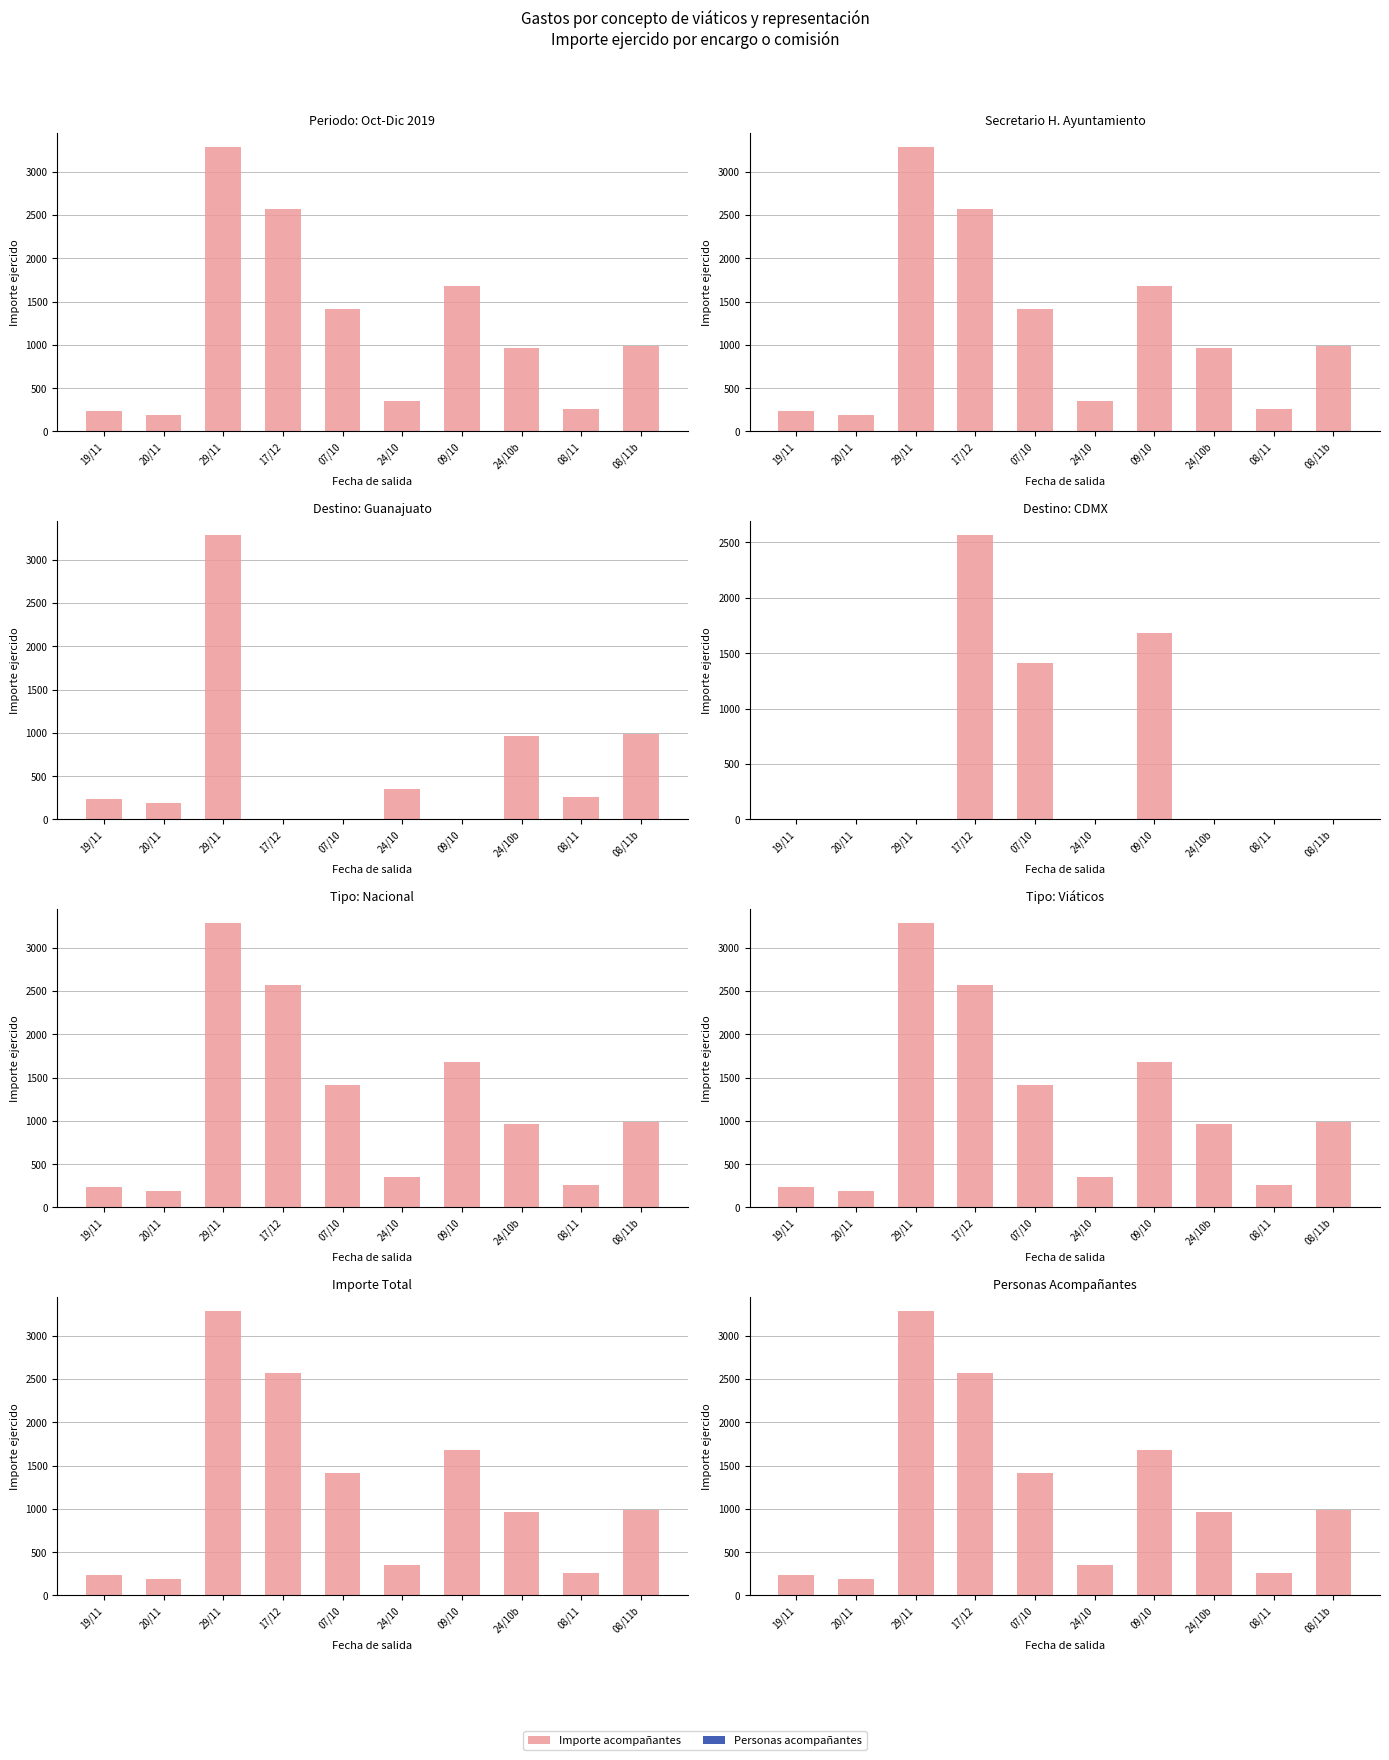

What are all the series names shown in the legend?

Importe acompañantes, Personas acompañantes